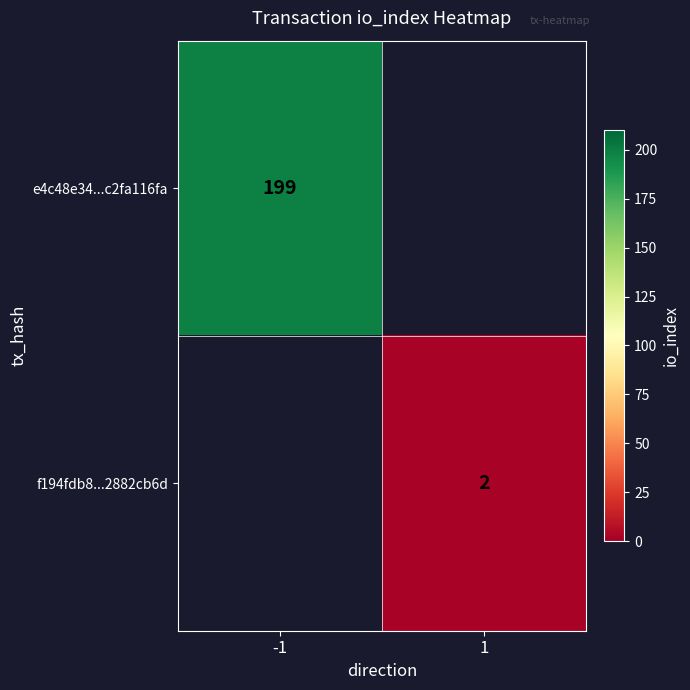

How many categories are shown in the chart?

2